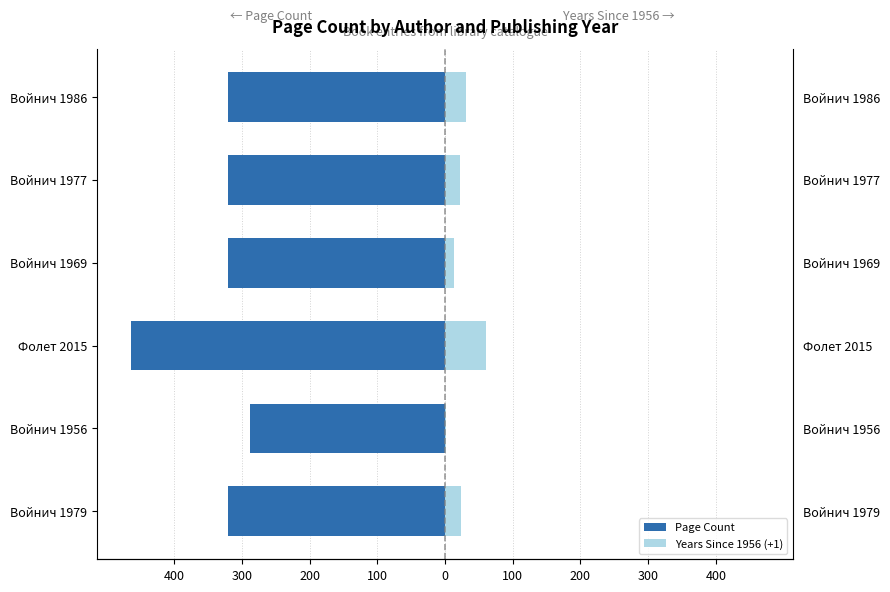

What is the minimum value for Years Since 1956 (+1)?

1